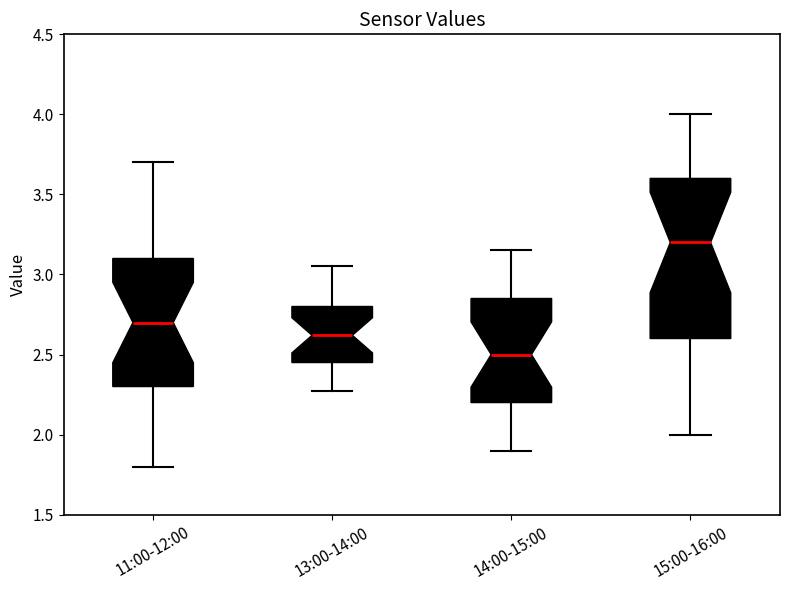

Which box's median line is the lowest?

14:00-15:00